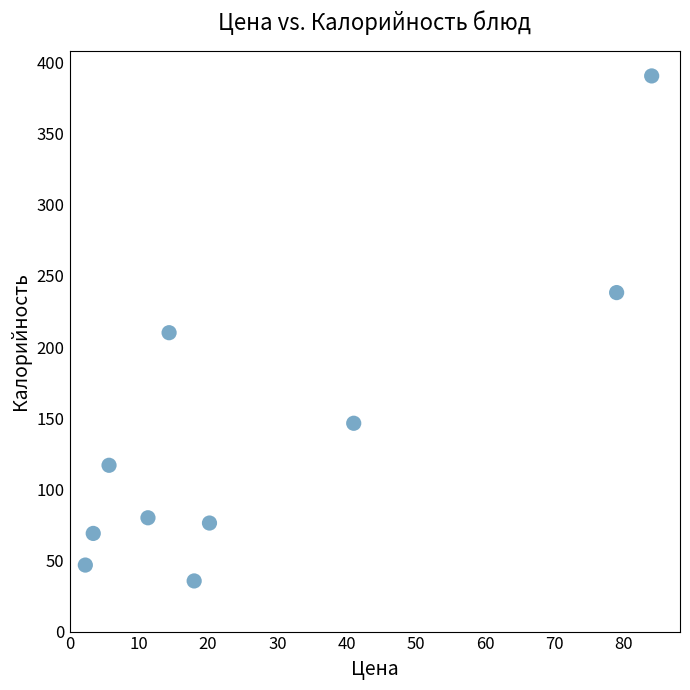

What is the range of Y values (max minus min)?

355.0